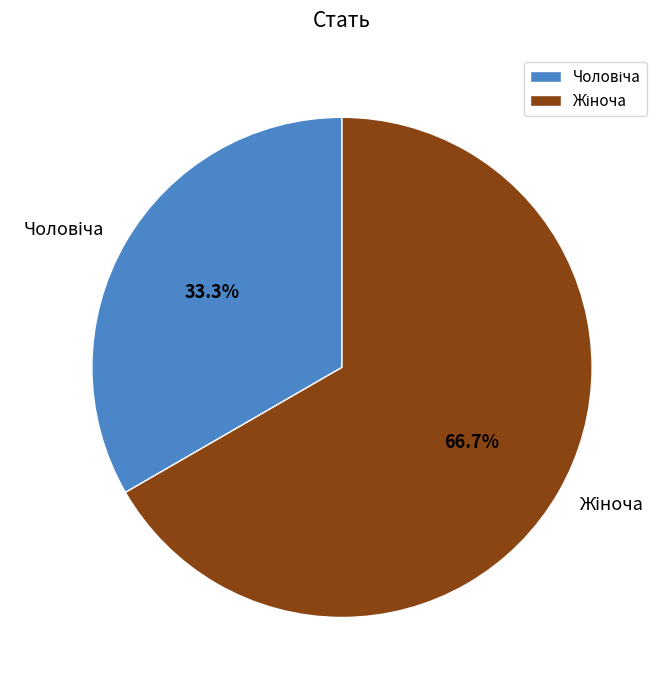

How many segments does this pie chart have?

2